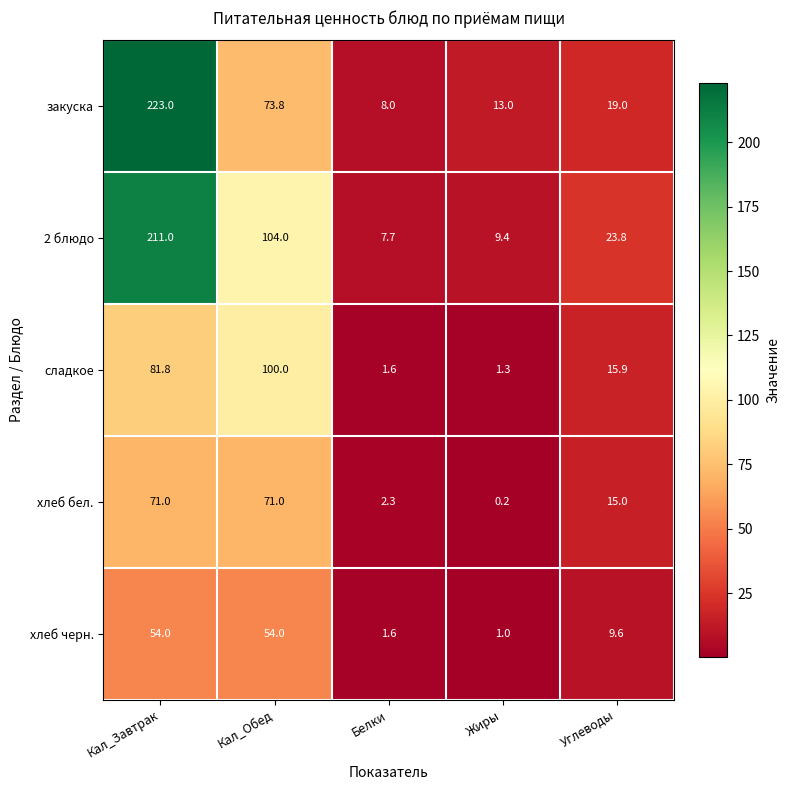

How many series are shown in this chart?

5